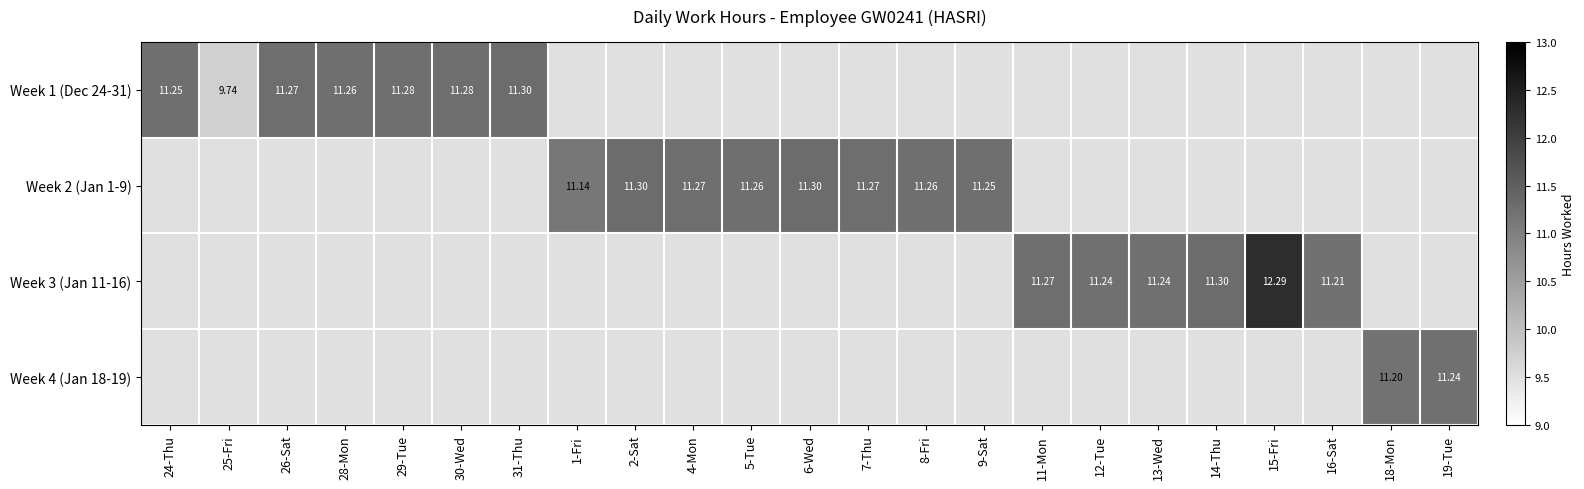

Count the number of categories in the chart.

23